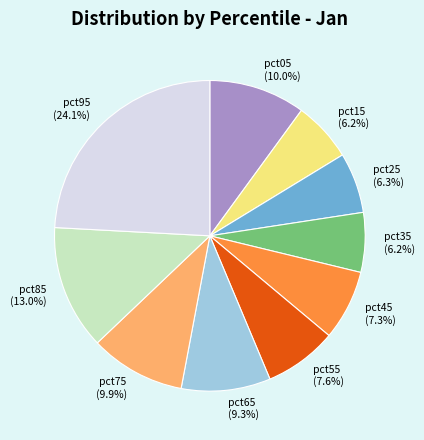

To the nearest percent, what portion does pct05 represent?

10%